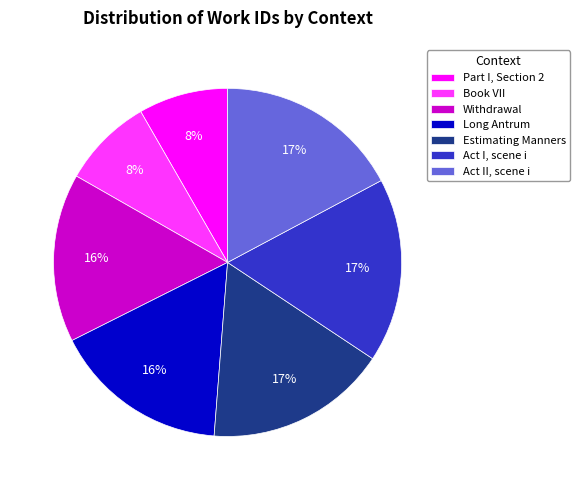

How many slices are in this pie chart?

7